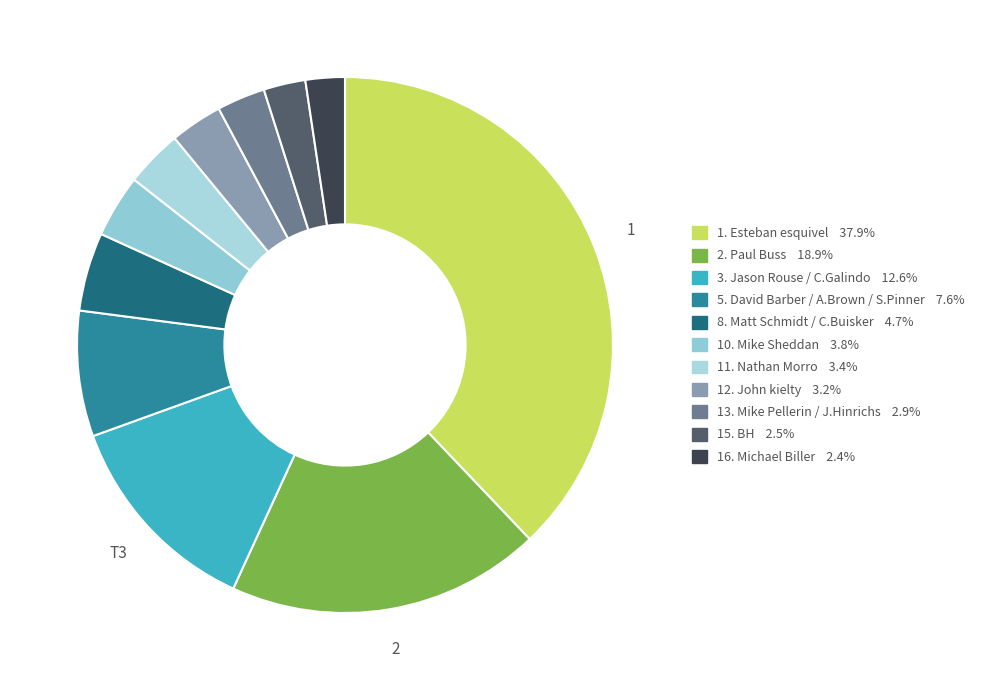

How many segments does this pie chart have?

11